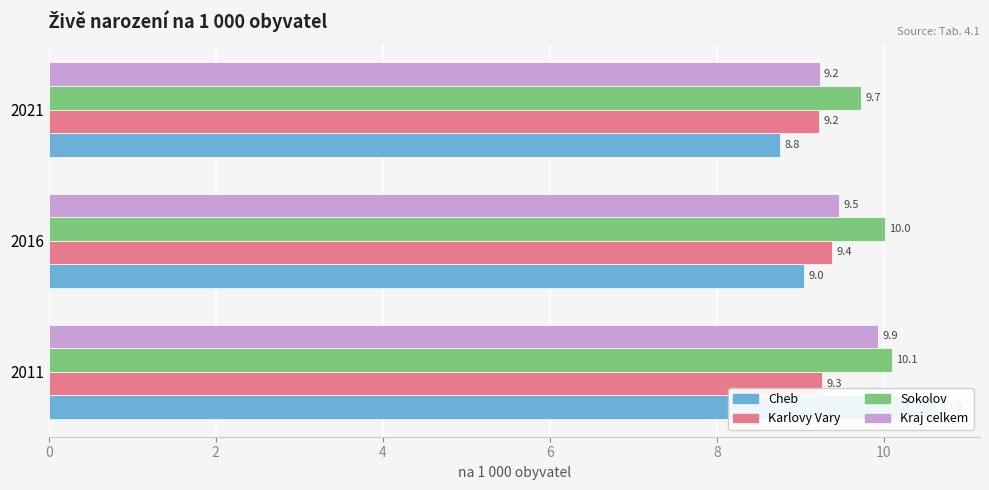

Is it true that Sokolov equals 4.2 at 2021?

False